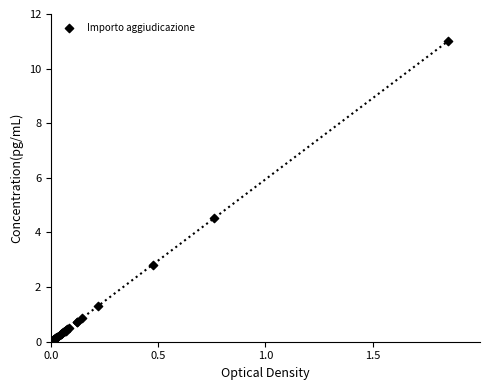

What Y value in the scatter plot is closest to 5?

4.5